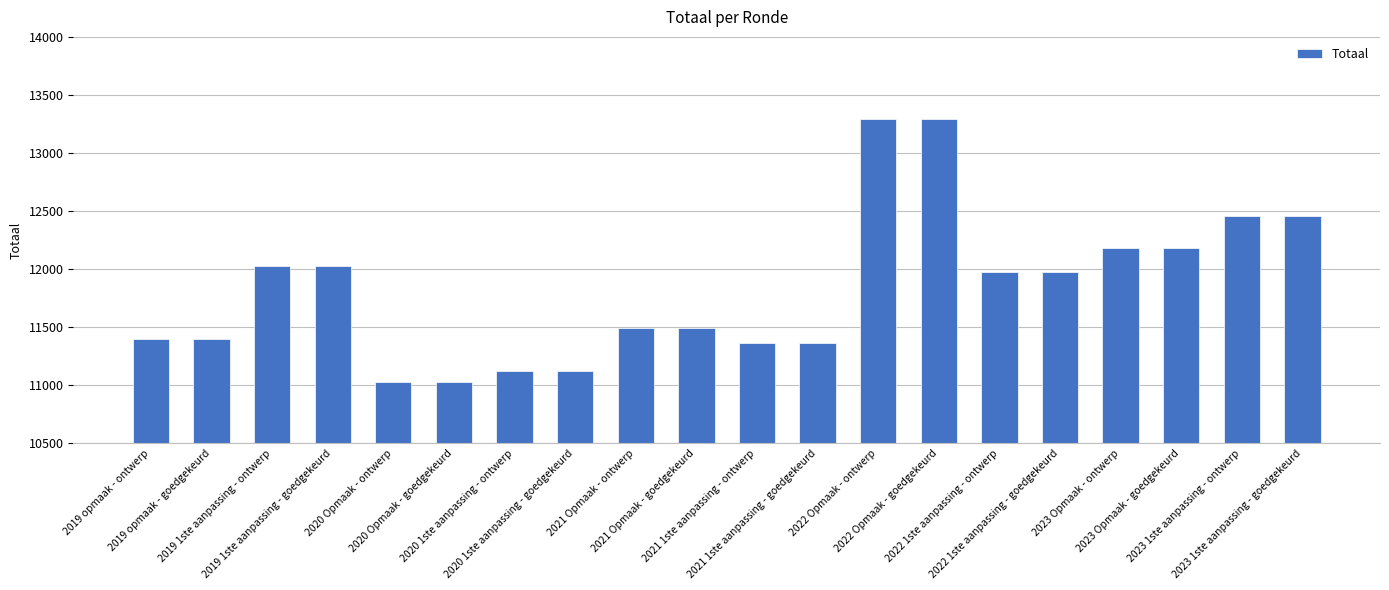

At which label does the data first exceed 11977?

2019 1ste aanpassing - ontwerp